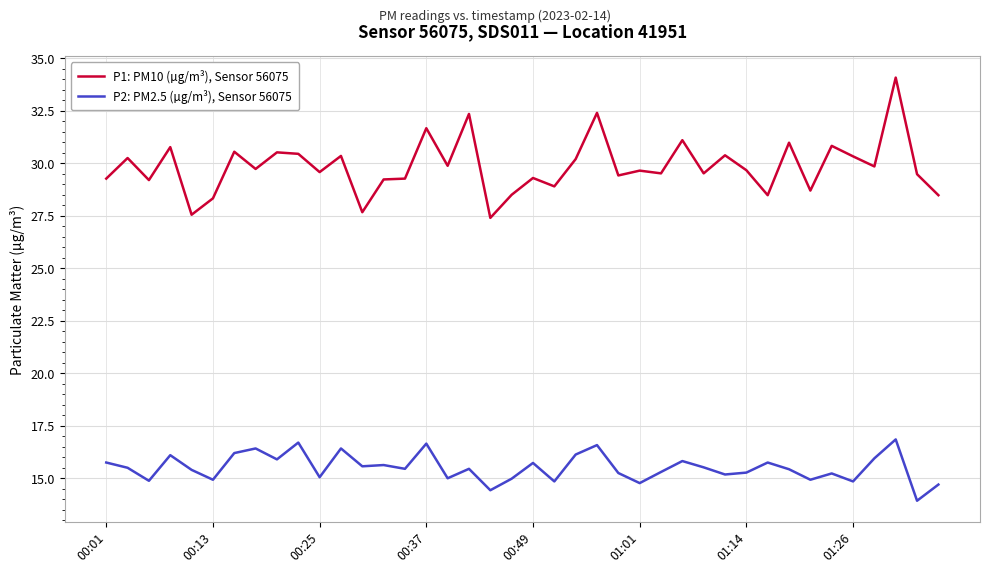

Which series has the widest spread of values?

P1: PM10 (µg/m³), Sensor 56075